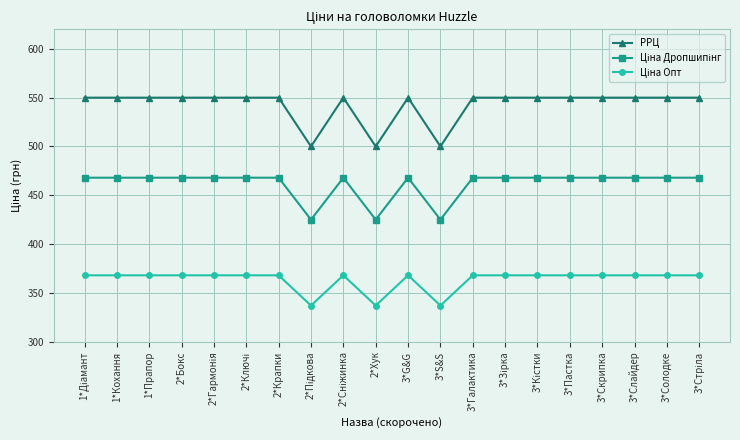

What is the maximum value for РРЦ?

550